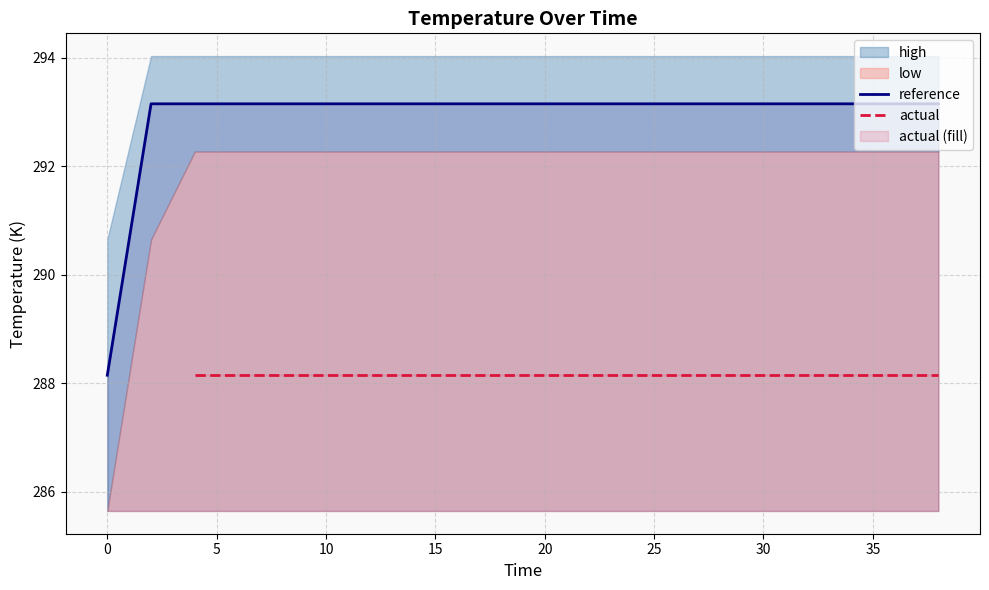

What is the maximum value for reference?

293.2